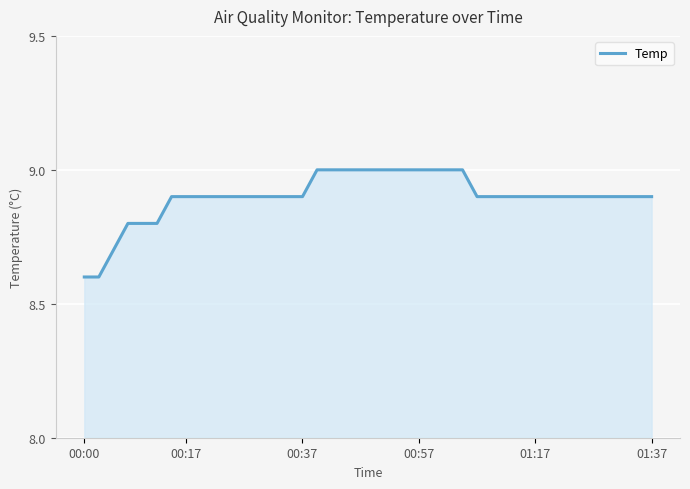

What is the maximum value shown in the chart?

9.0